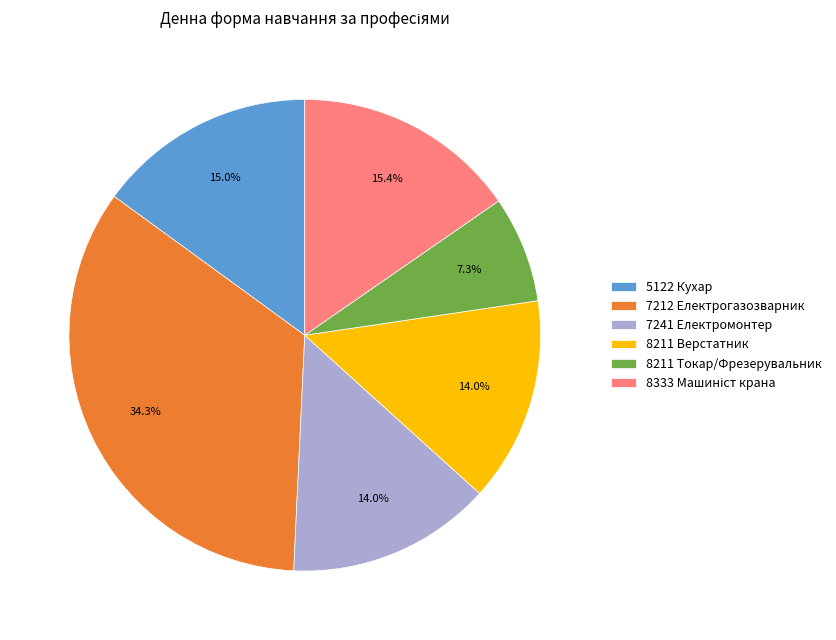

Approximately how many times larger is the value at 8211 Токар/Фрезерувальник compared to 7241 Електромонтер?

0.5